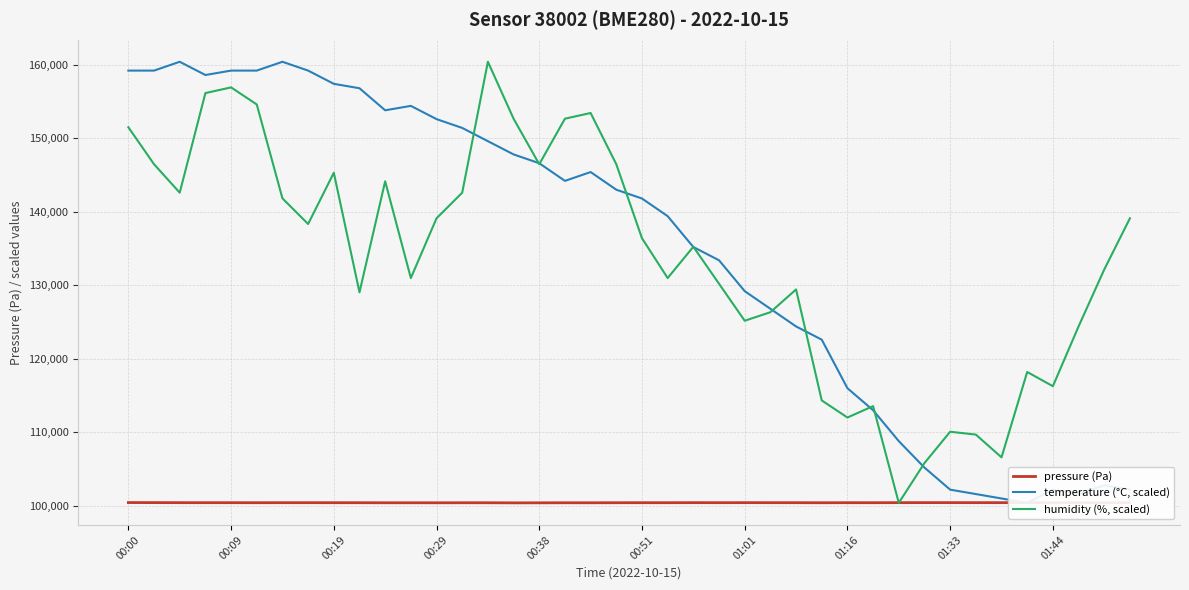

What is the maximum value for temperature (°C, scaled)?

160390.0